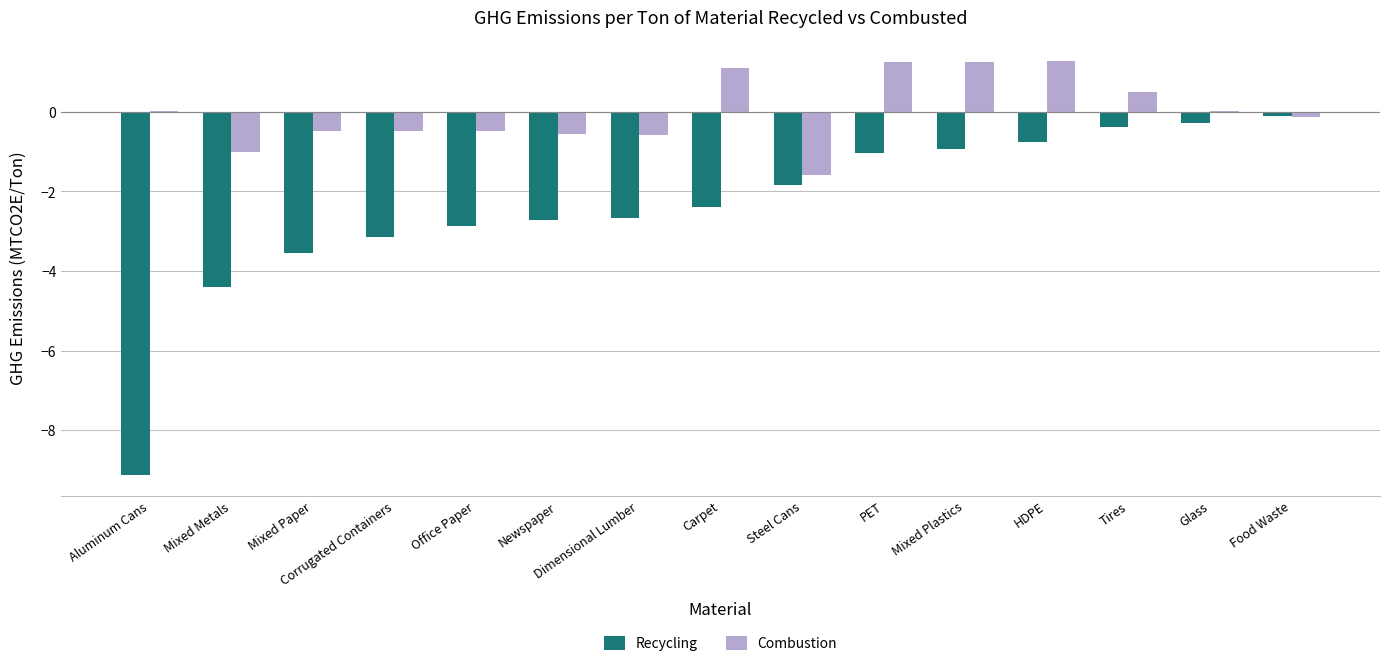

What is the sum of the Recycling values at Carpet and Newspaper?

-5.1